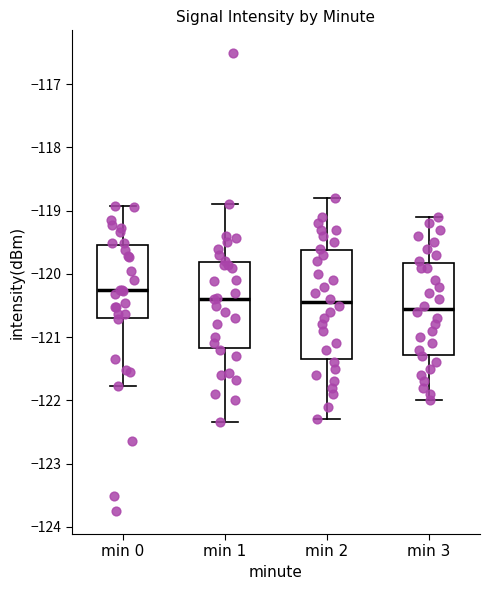

Comparing the boxes themselves (not the whiskers), which one is the tallest?

min 2